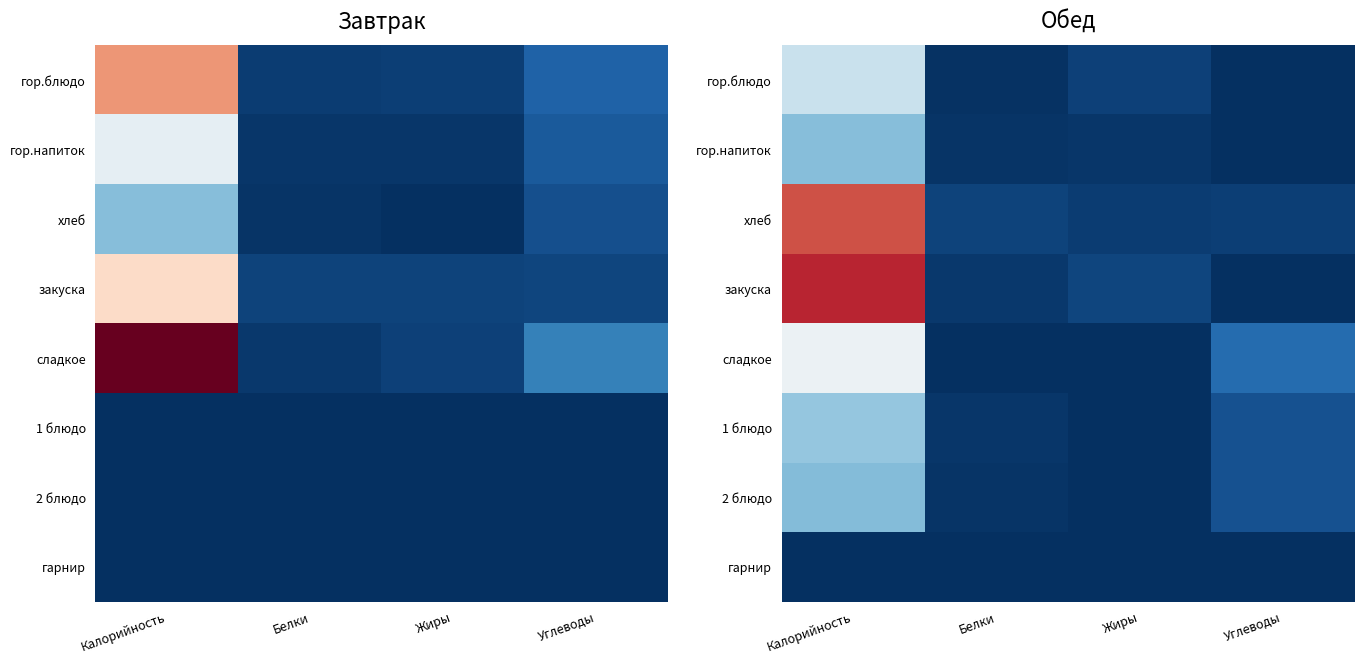

At how many categories does at least one series exceed 168?

1